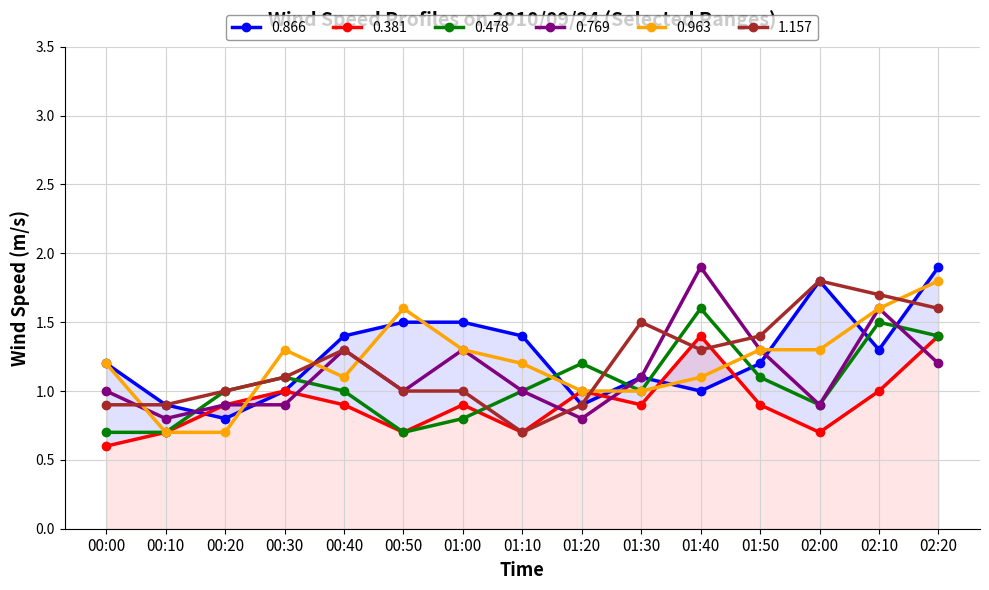

How many series are shown in this chart?

6